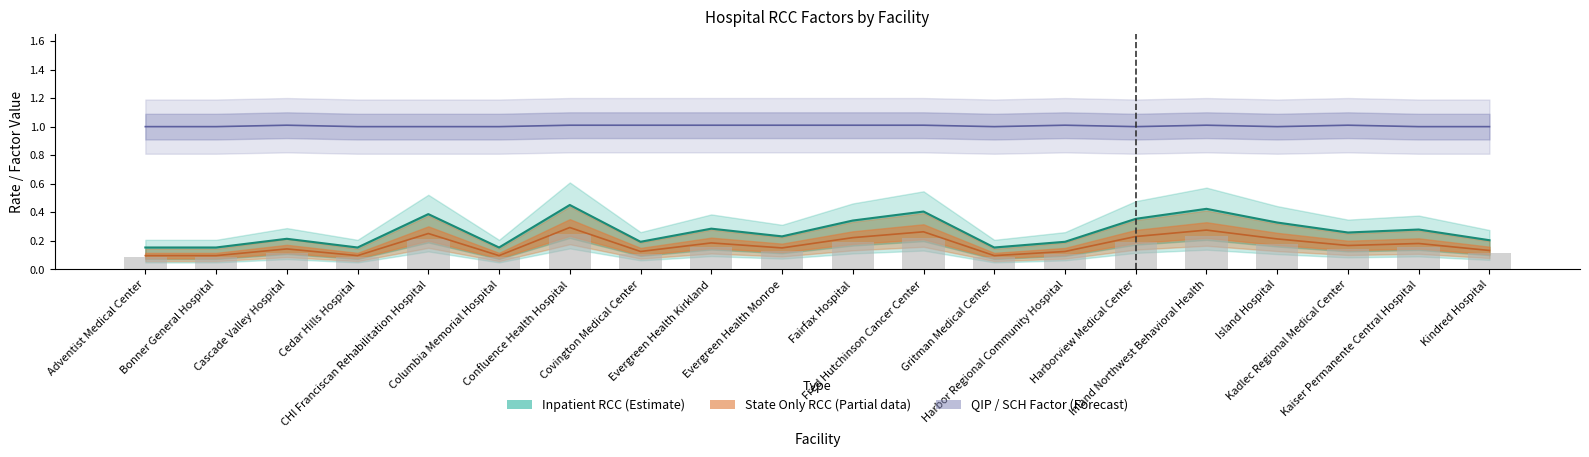

At which category does the chart reach its peak across all series?

Confluence Health Hospital